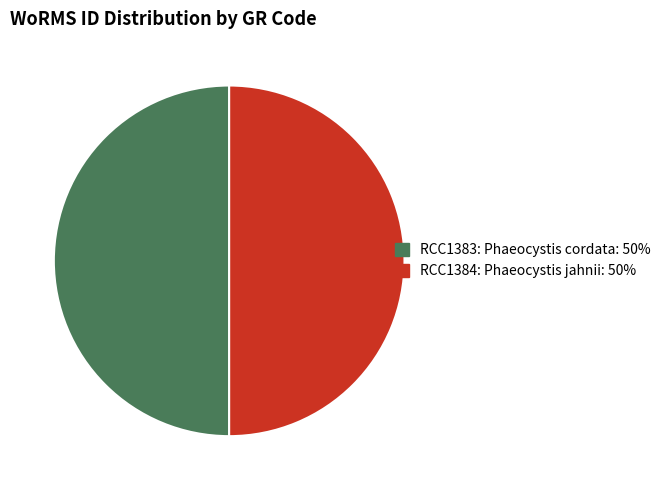

What is the ratio of the value at RCC1384: Phaeocystis jahnii: 50% to the value at RCC1383: Phaeocystis cordata: 50%?

1.0